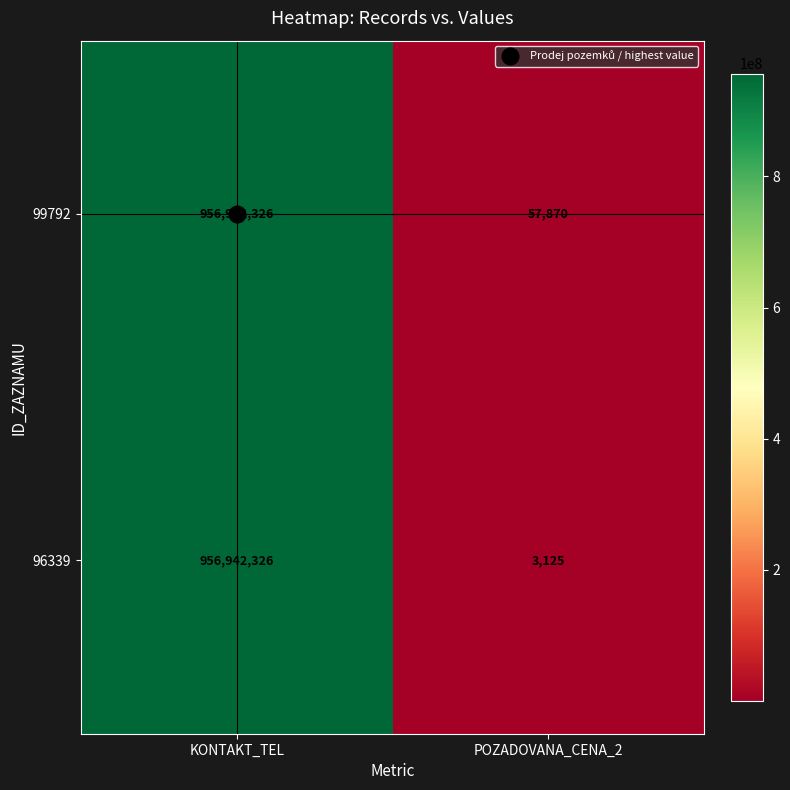

What is the average value of the 99792 series?

478500098